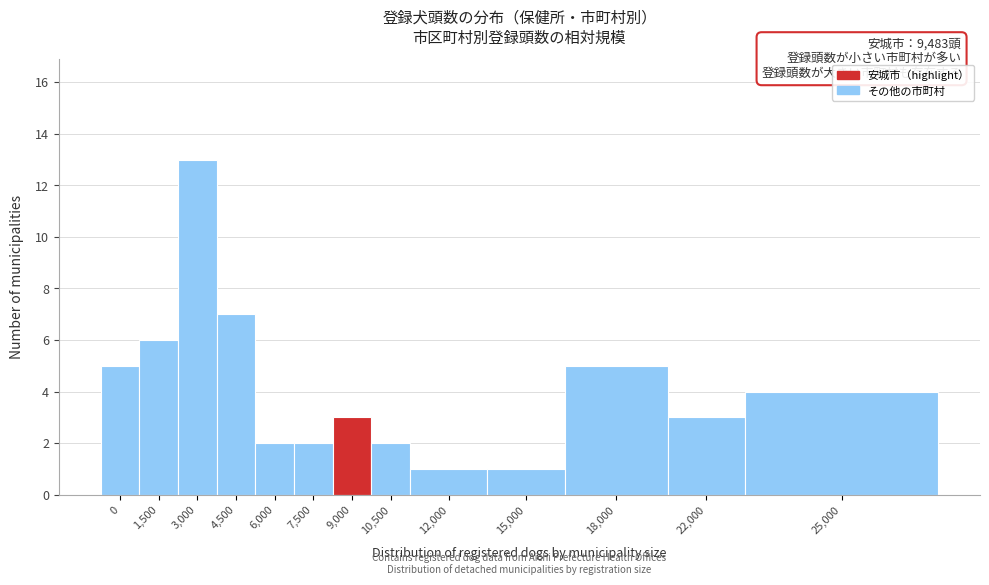

Reading left to right, what are all the values shown in this chart?

5	6	13	7	2	2	3	2	1	1	5	3	4